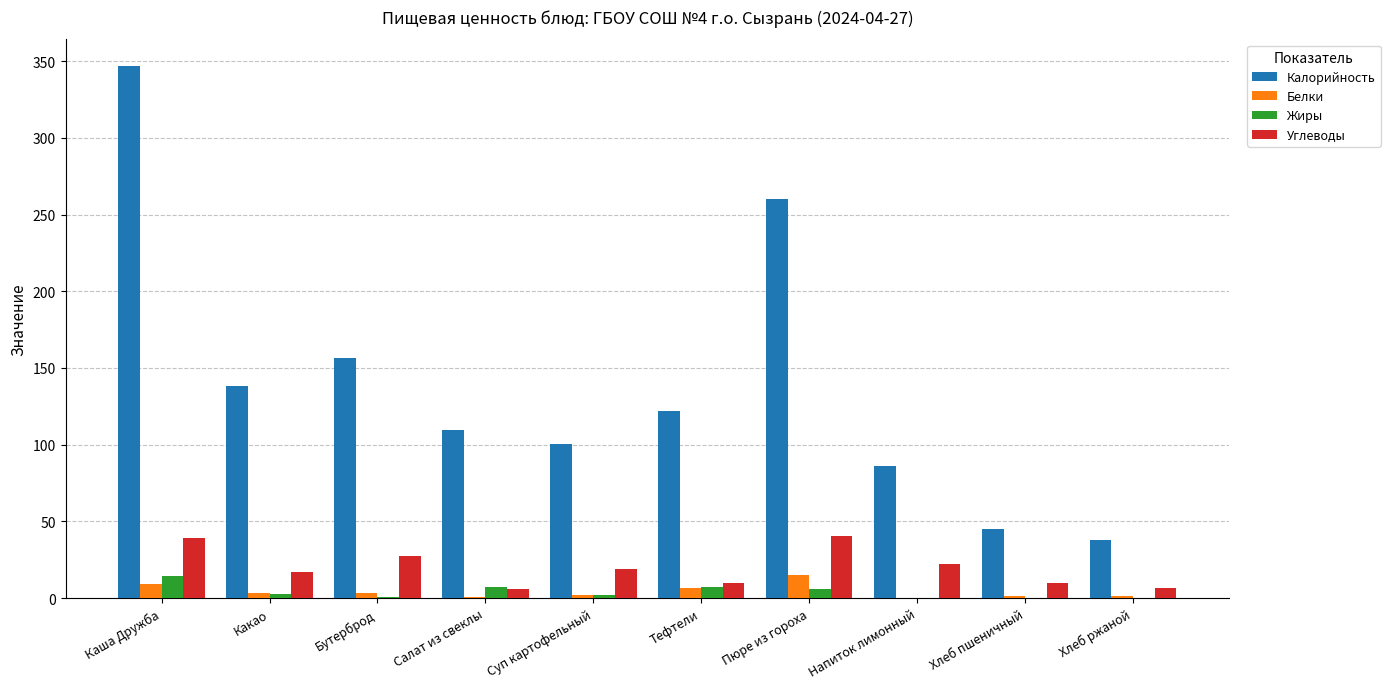

What is the sum of the Калорийность values at Каша Дружба and Напиток лимонный?

433.1